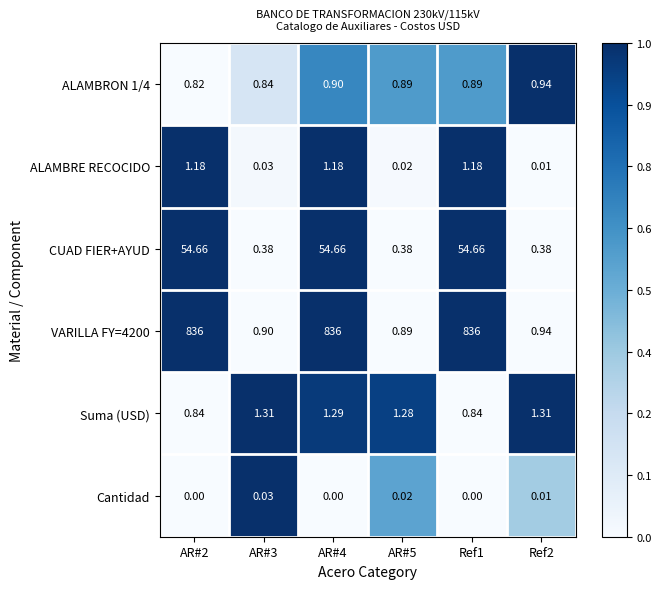

What is the total value across all series at Ref2?

3.6